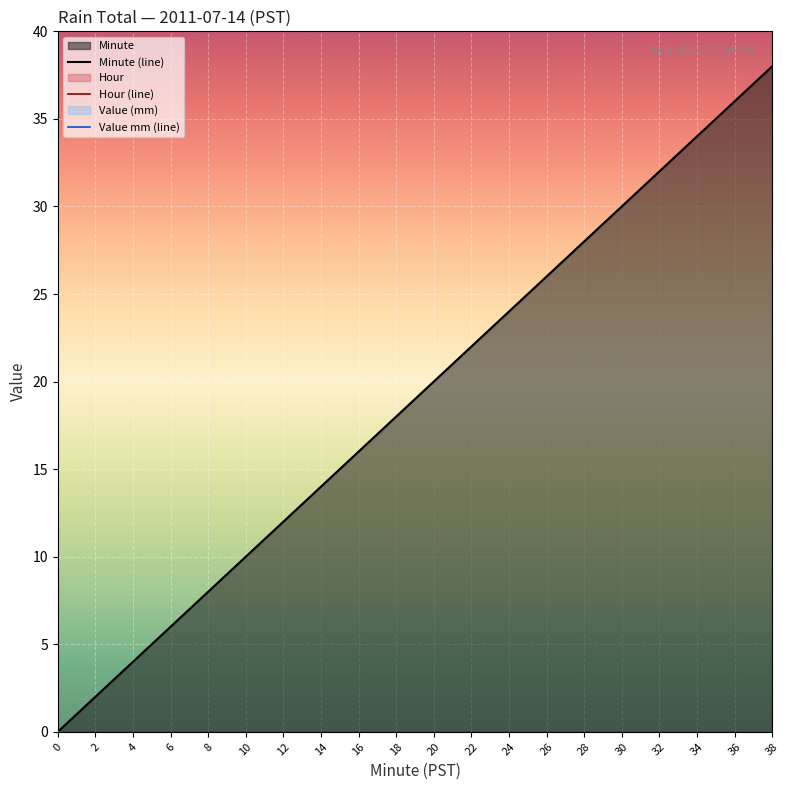

True or false: Minute has more than 2 points higher than both neighbors.

False